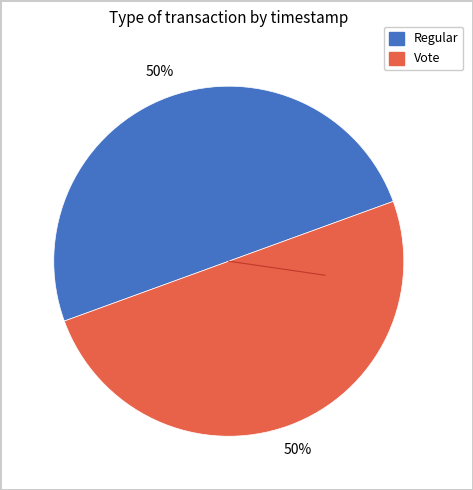

To the nearest percent, what is the average slice percentage?

50%